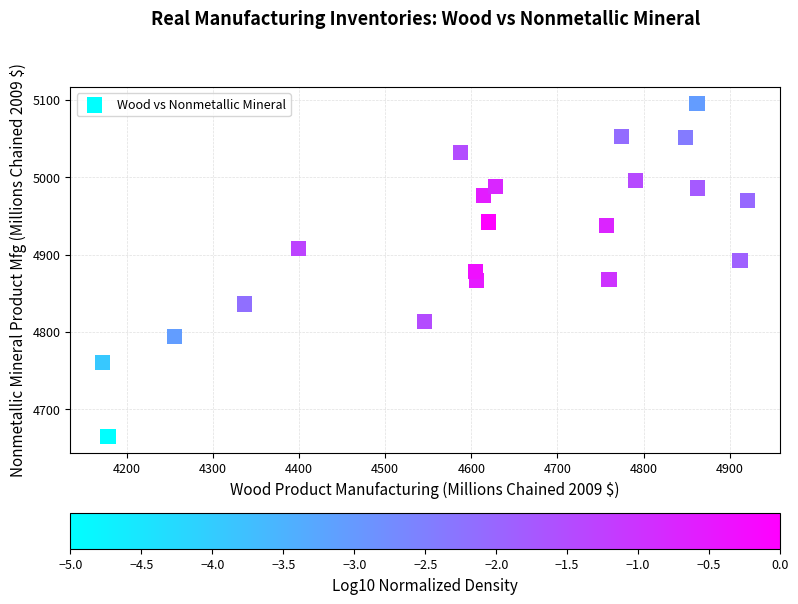

What is the range of Y values (max minus min)?

430